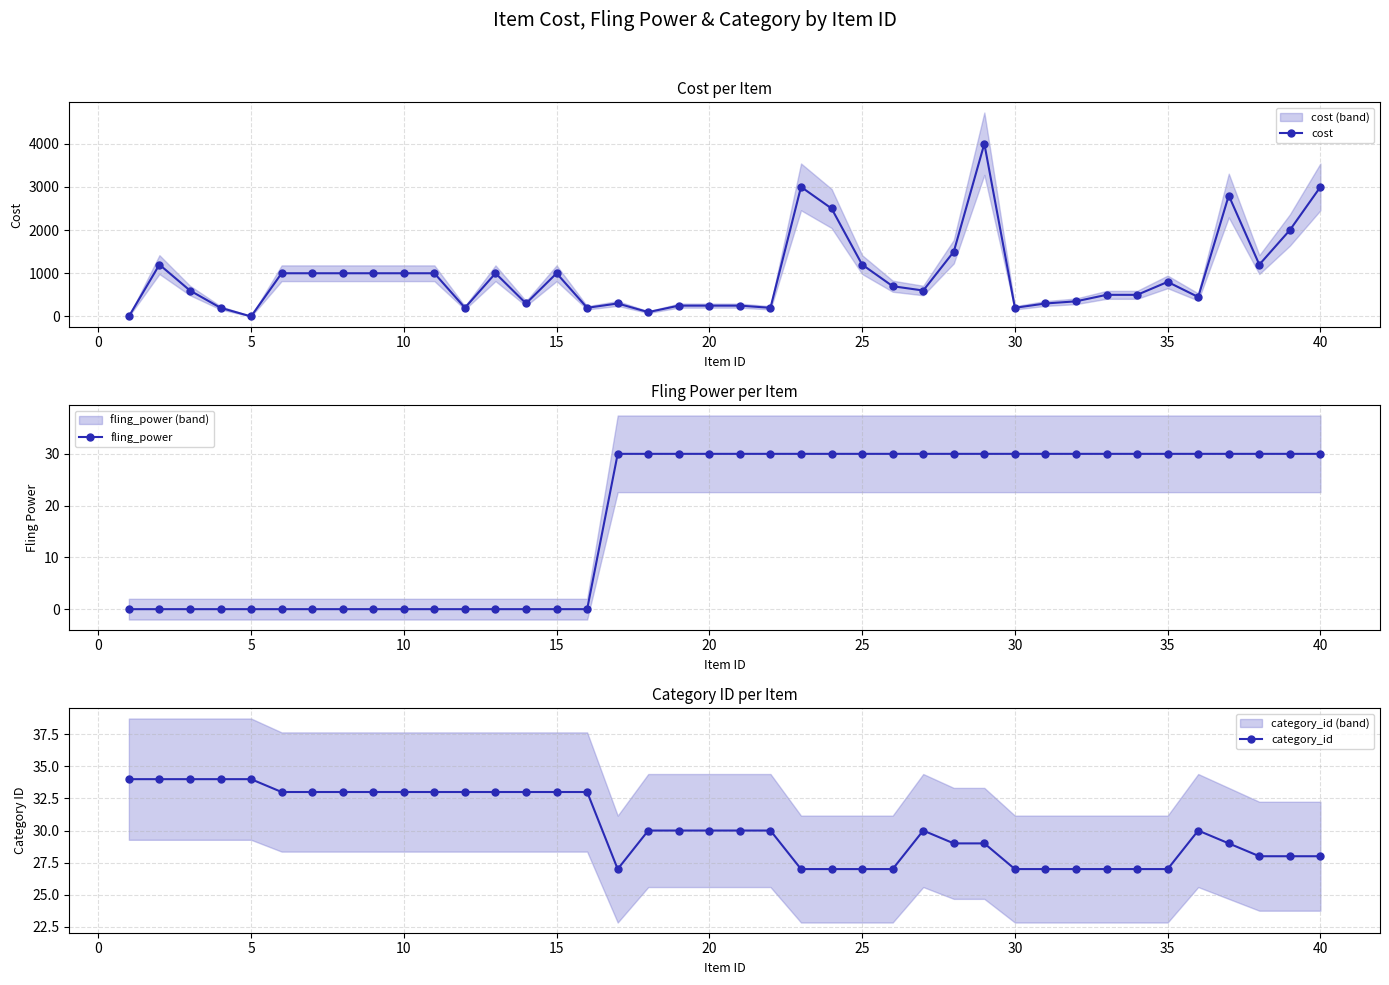

What is the difference between the cost values at 40 and 30?

2800